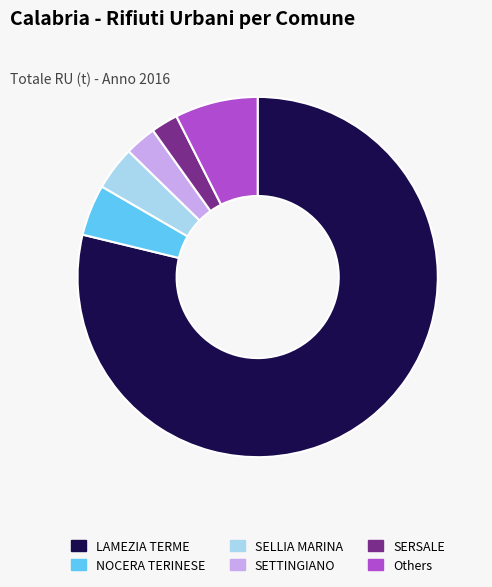

The NOCERA TERINESE slice represents 5% of the pie. True or false?

True